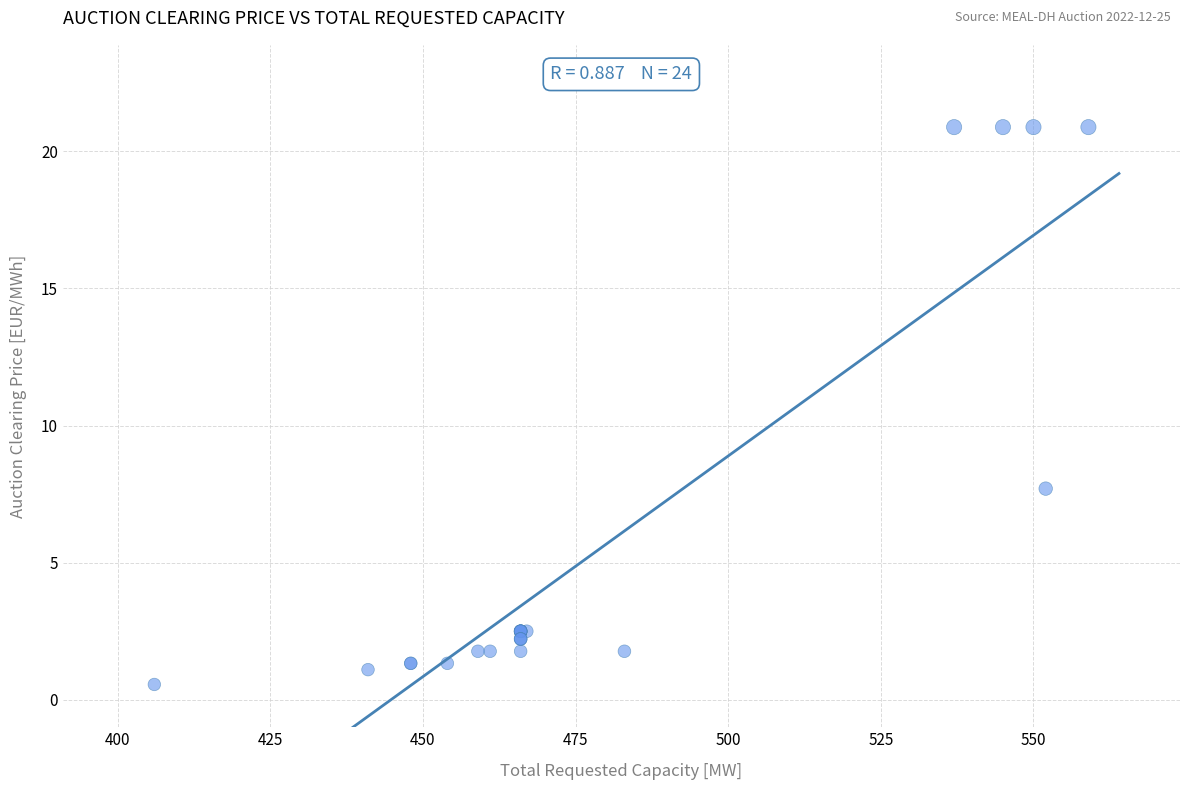

What Y value in the scatter plot is closest to 10?

7.7